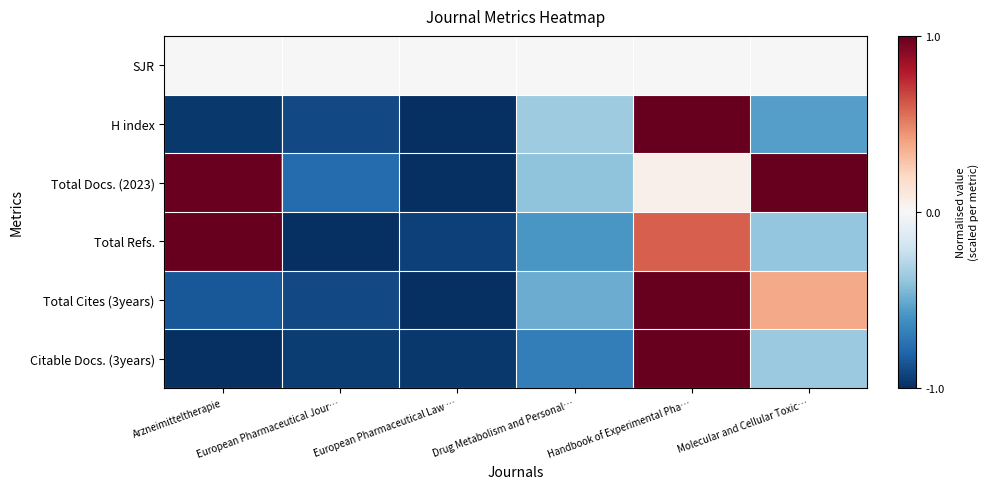

At which category does the chart reach its peak across all series?

Handbook of Experimental Pha…